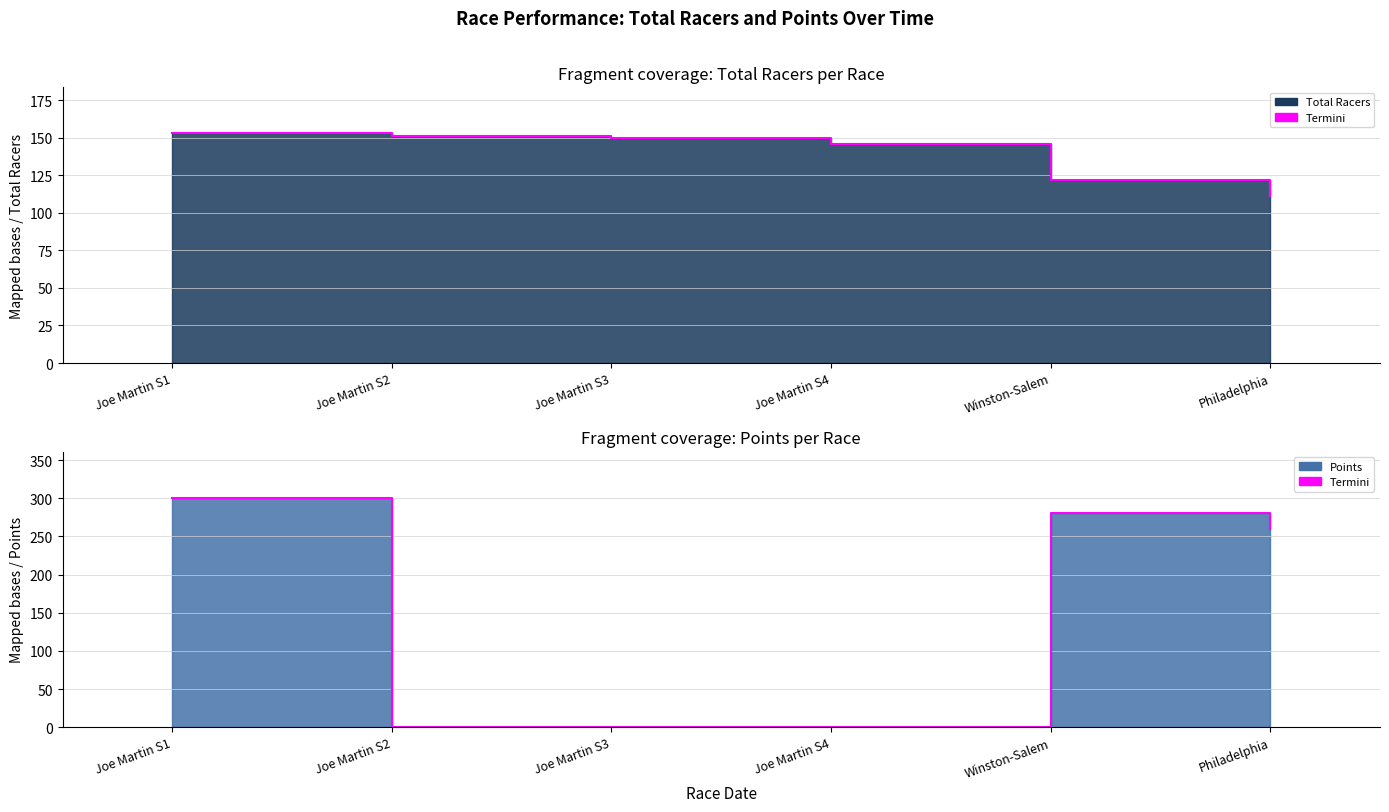

The chart shows a value of 94.0 at Philadelphia. True or false?

False